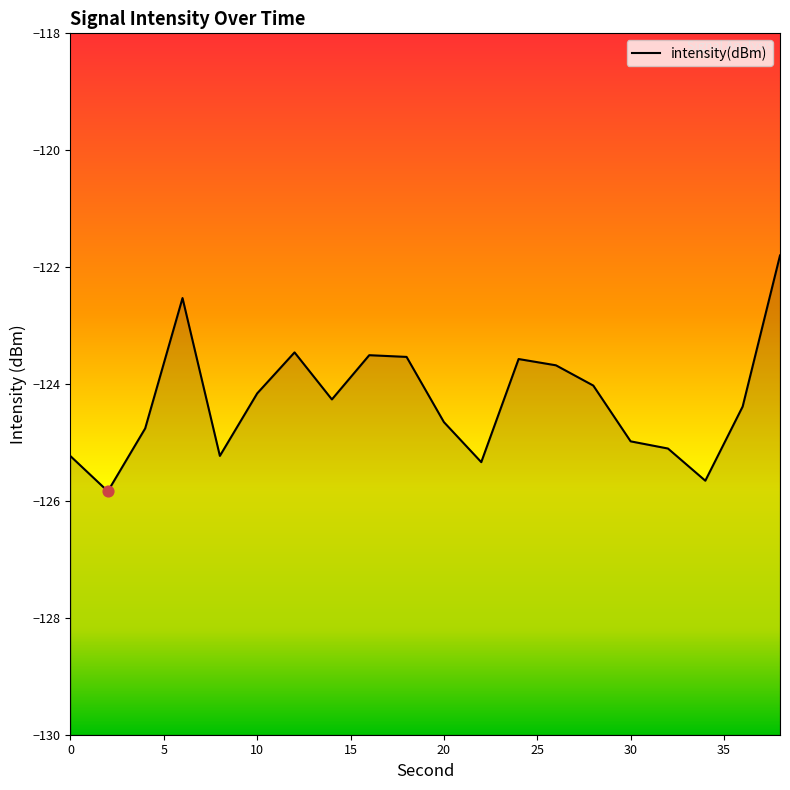

What is the change in value from 34 to 36?

+1.3